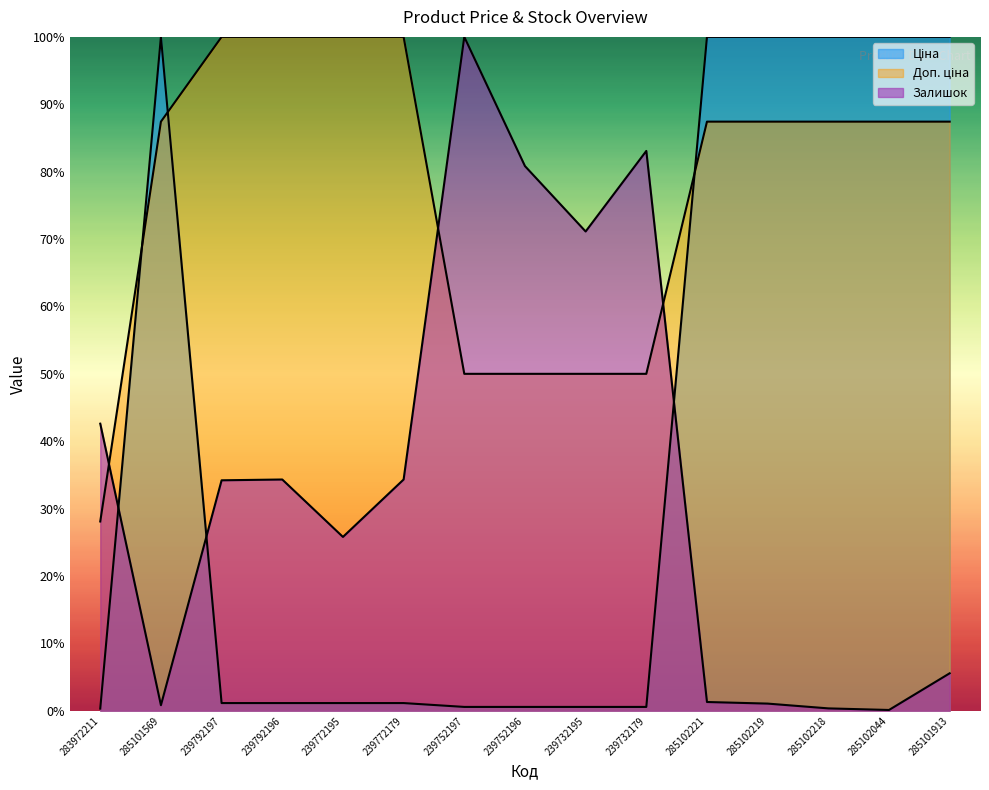

What is the approximate value of Ціна at 239752197?

0.6